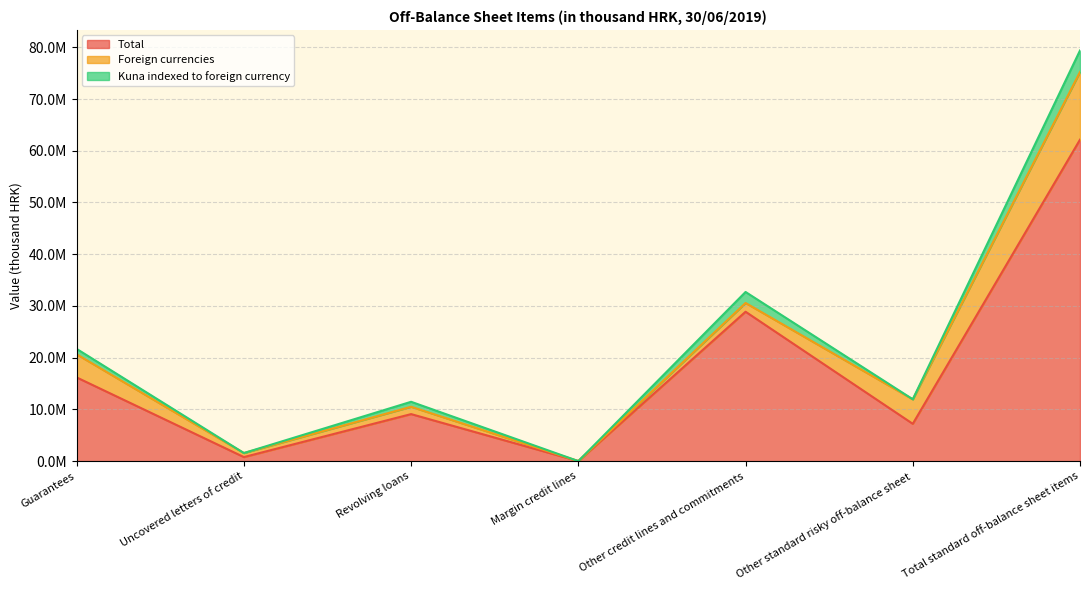

Where does the Total series first go above 9088573?

Guarantees